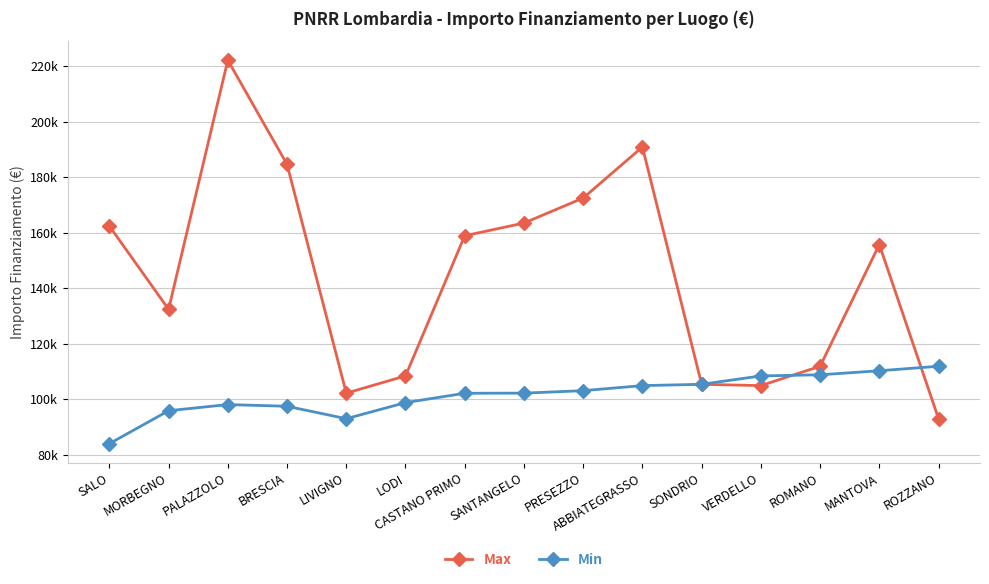

What are all the series names shown in the legend?

Max, Min